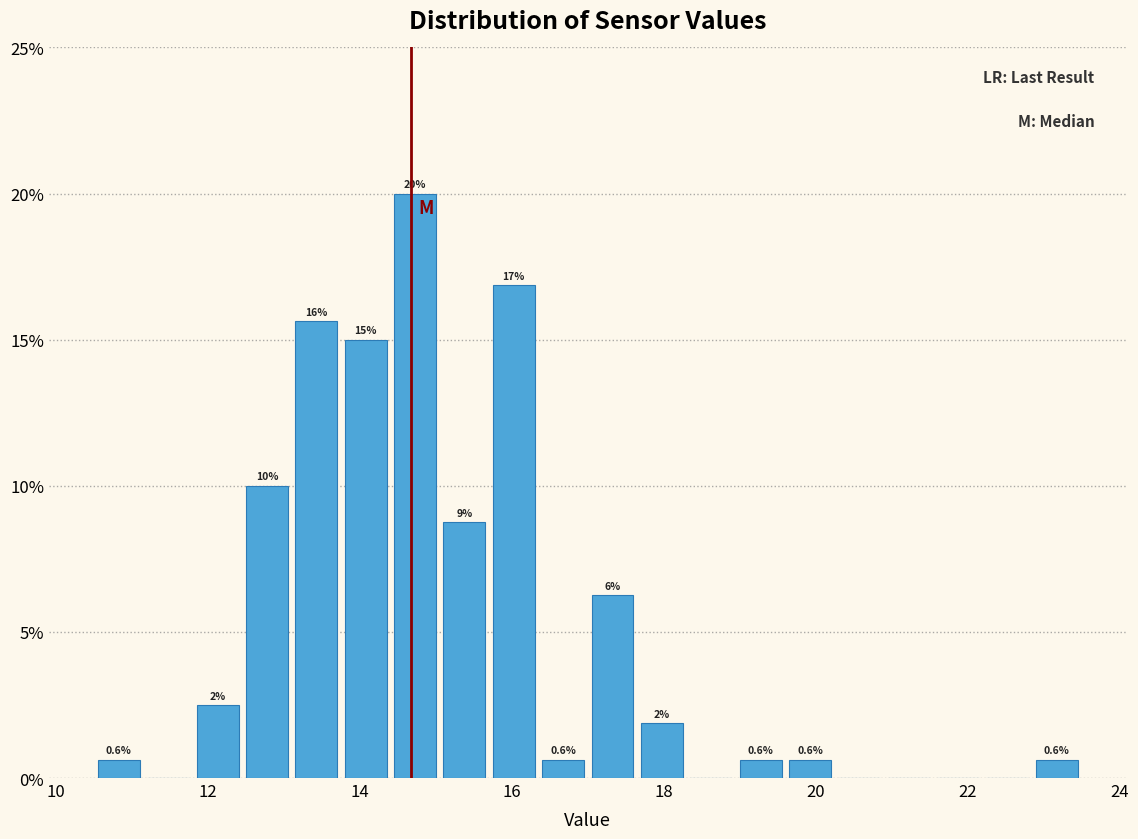

Around what value on the x-axis is the tallest bar? Give the approximate position of its centre, as read against the axis.

14.8